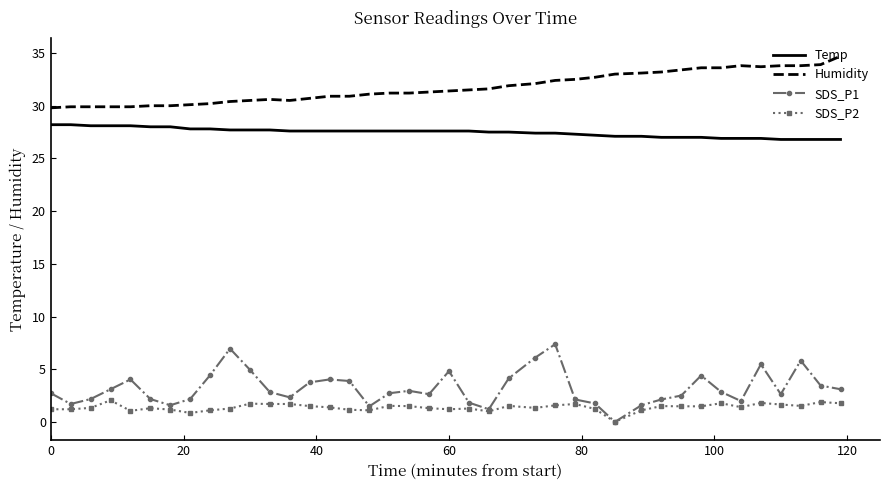

True or false: Temp and SDS_P2 intersect in this chart.

False